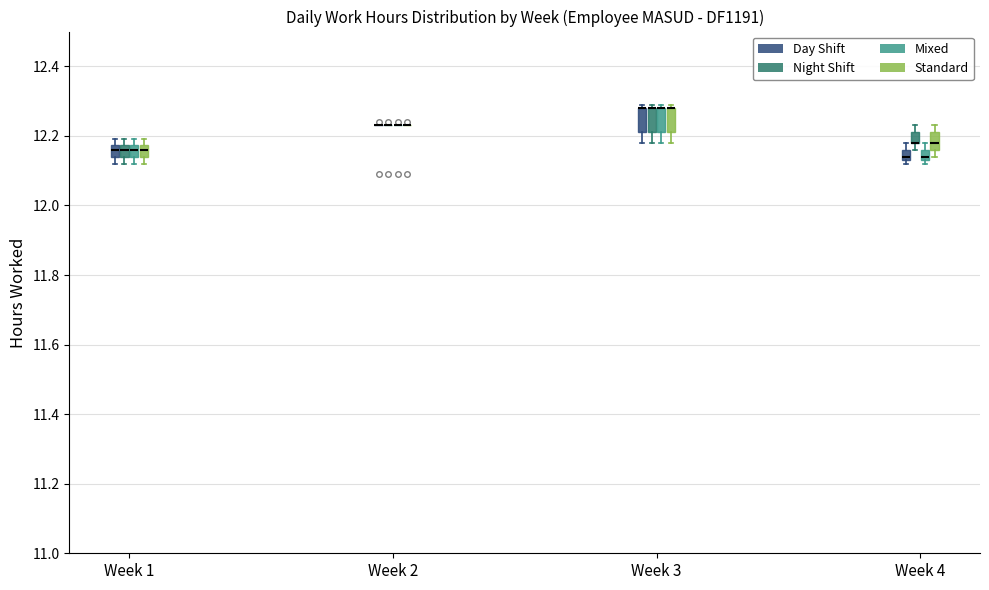

Where is the lower edge of the box for Week 1 (Night Shift) on the y-axis? The values are not printed on the chart, so give them approximately, as read against the axis.

12.14